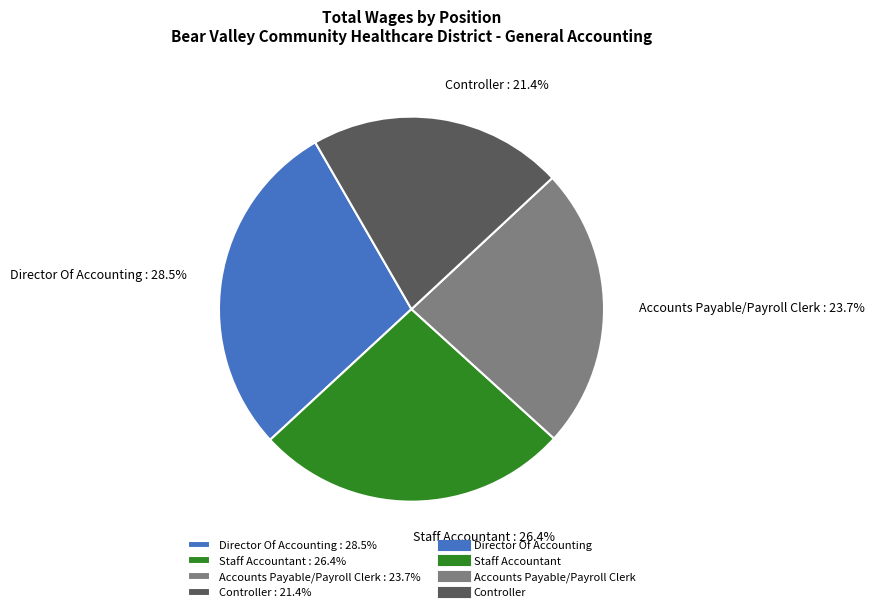

Between Staff Accountant and Director Of Accounting, which is larger?

Director Of Accounting